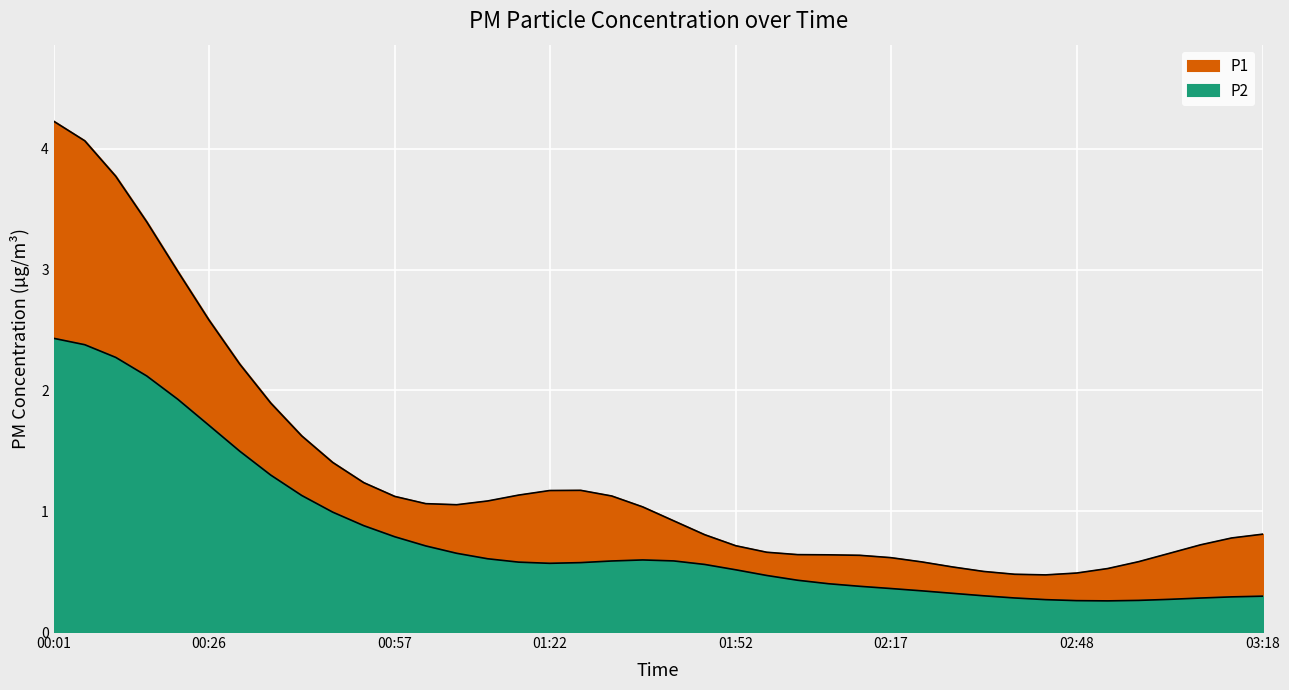

True or false: P2 and P1 intersect in this chart.

False